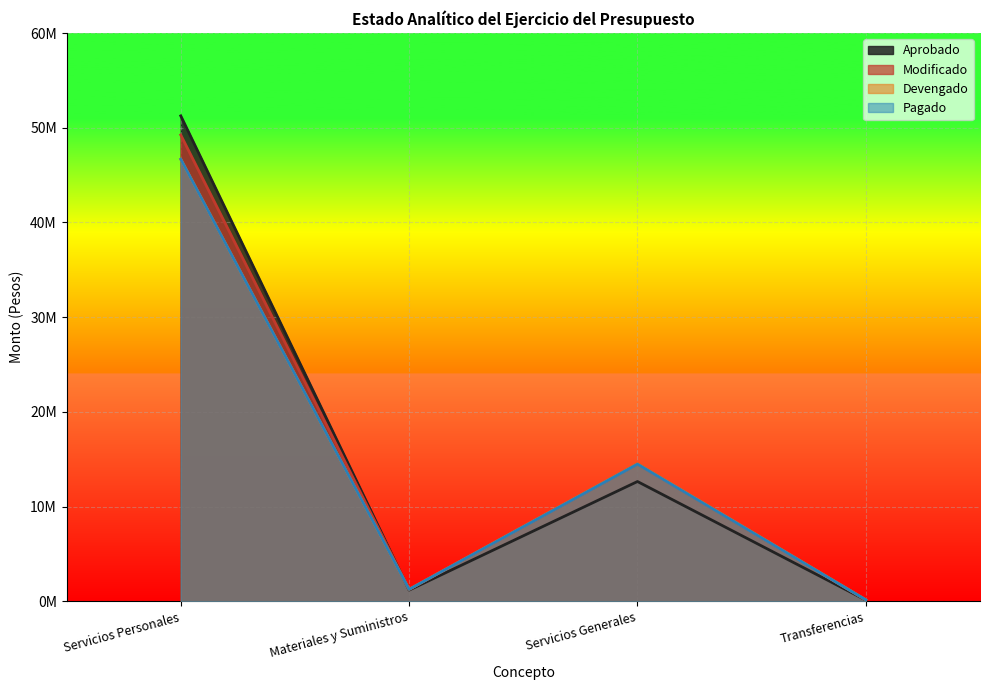

What value does the Pagado series have at Servicios Generales?

14490068.0